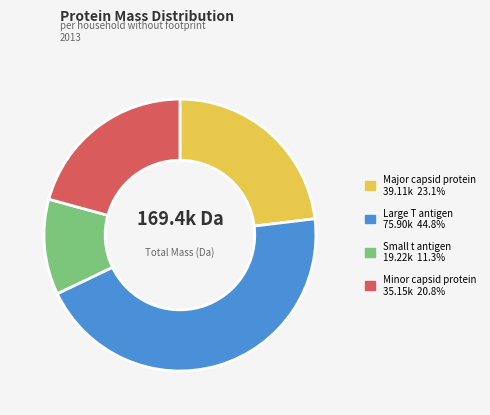

Rank the categories by value from lowest to highest.

Small t antigen, Minor capsid protein, Major capsid protein, Large T antigen